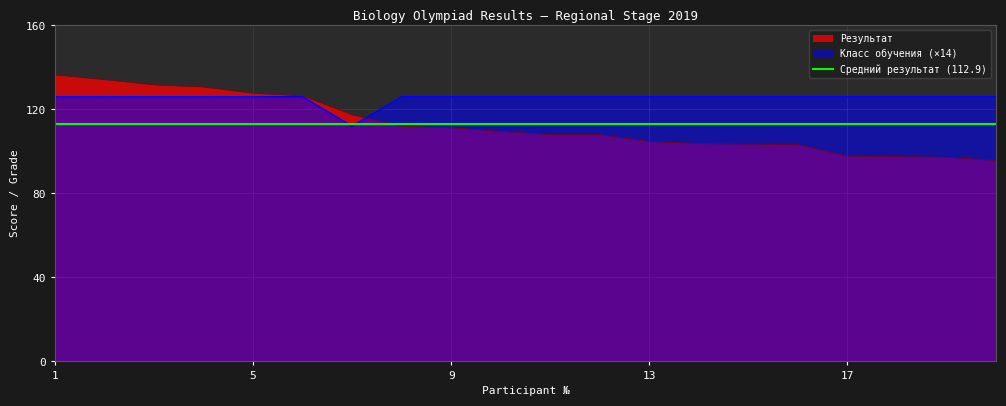

What is the value of the Класс обучения point at the 15th from the left?

126.0